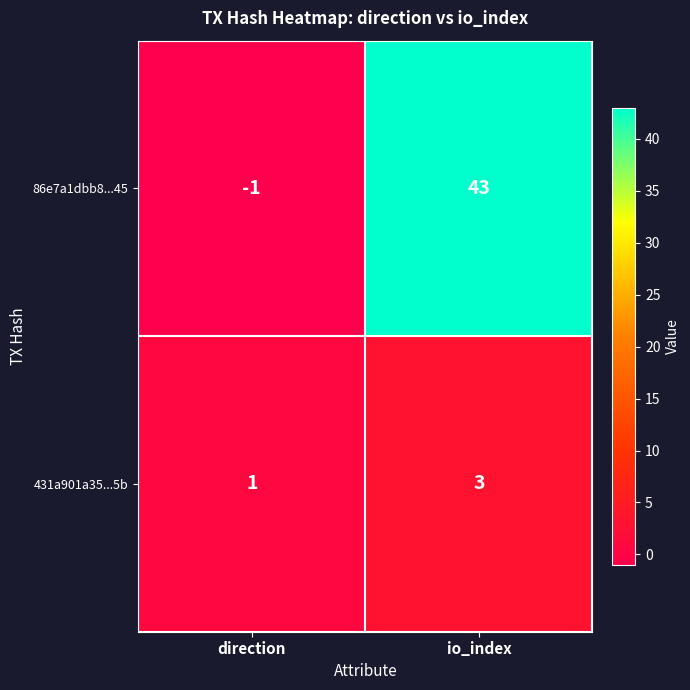

What is the sum of all 86e7a1dbb8...45 values?

42